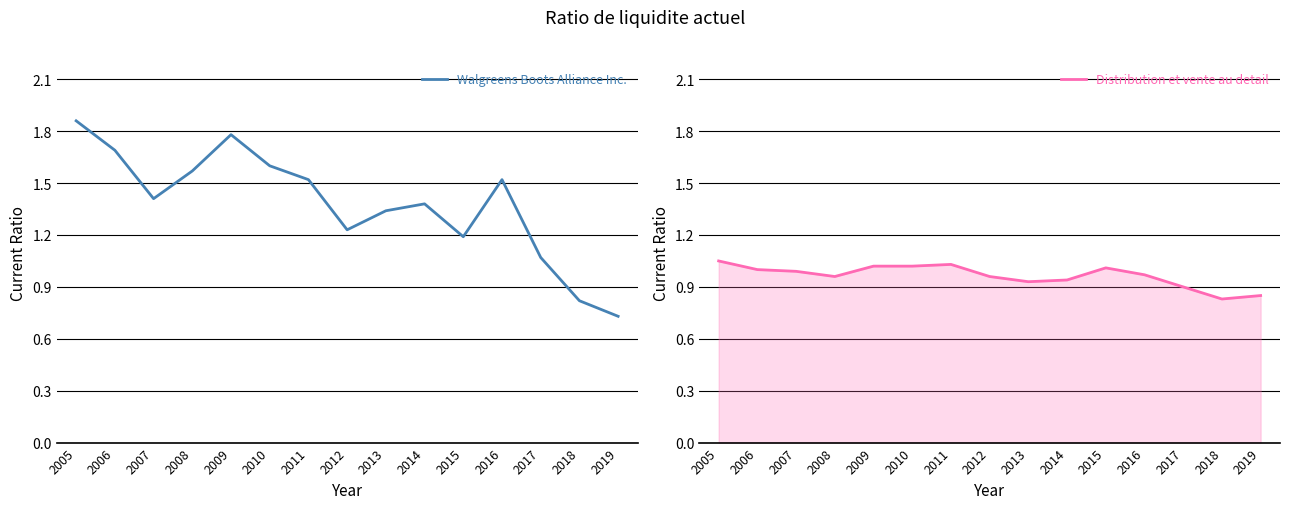

What is the value of the Distribution et vente au detail point at the 11th from the left?

1.0